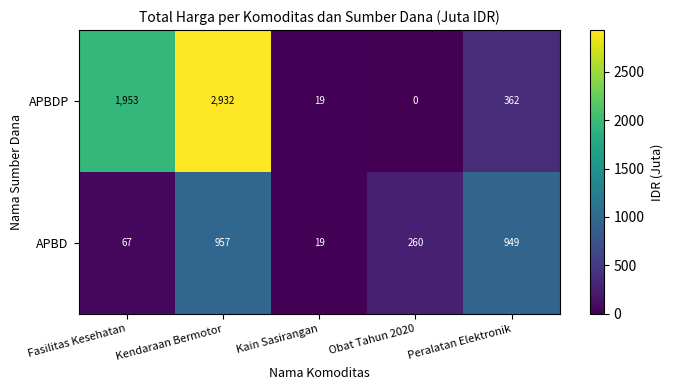

List the series in order of their peak value, lowest first.

APBD, APBDP